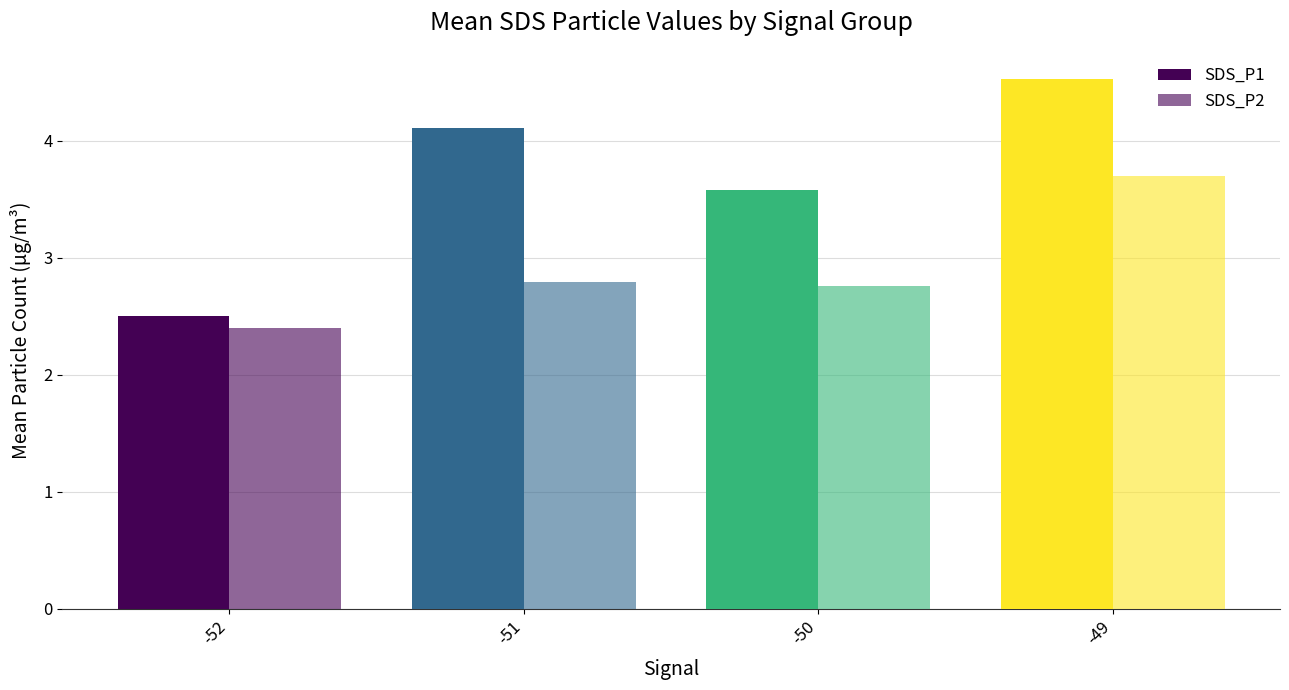

What is the total value across all series at -51?

6.9